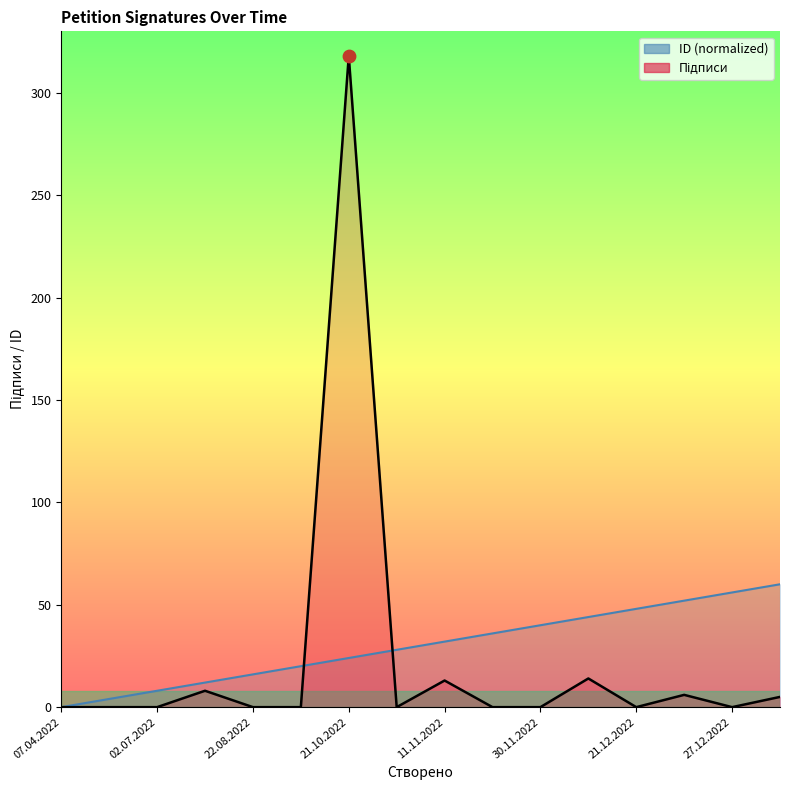

Which series reaches the minimum Y coordinate?

ID